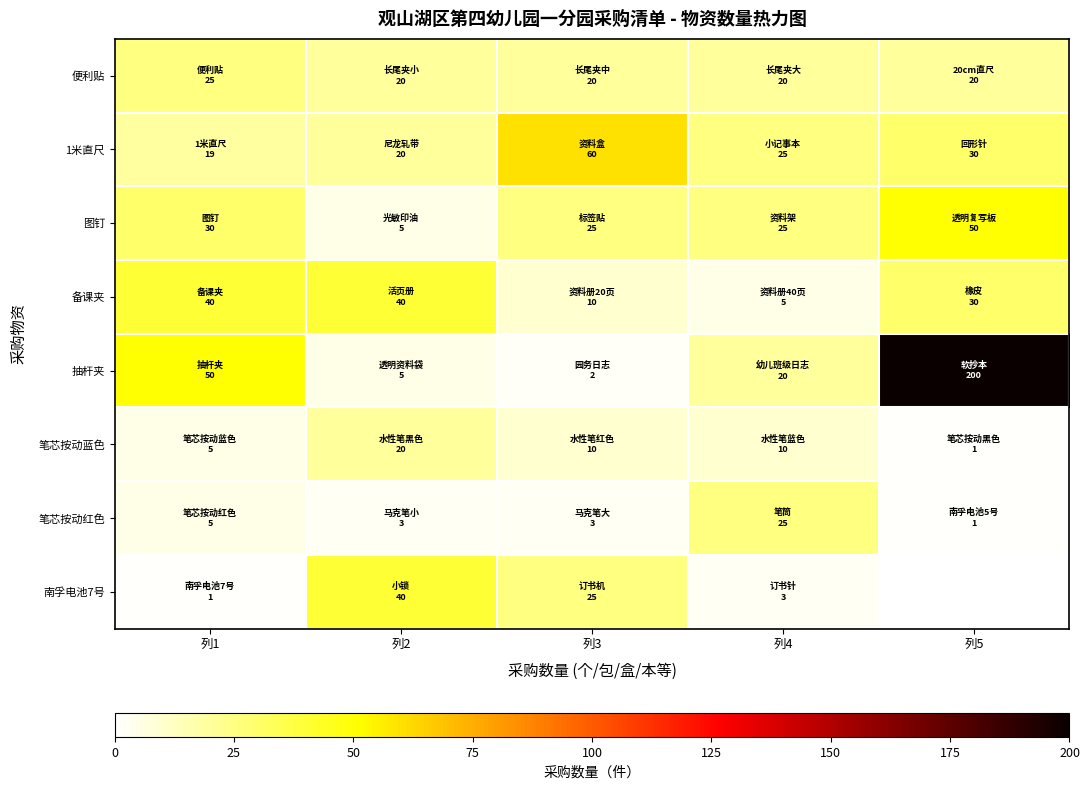

Between 列5 and 列1, which is larger?

列1